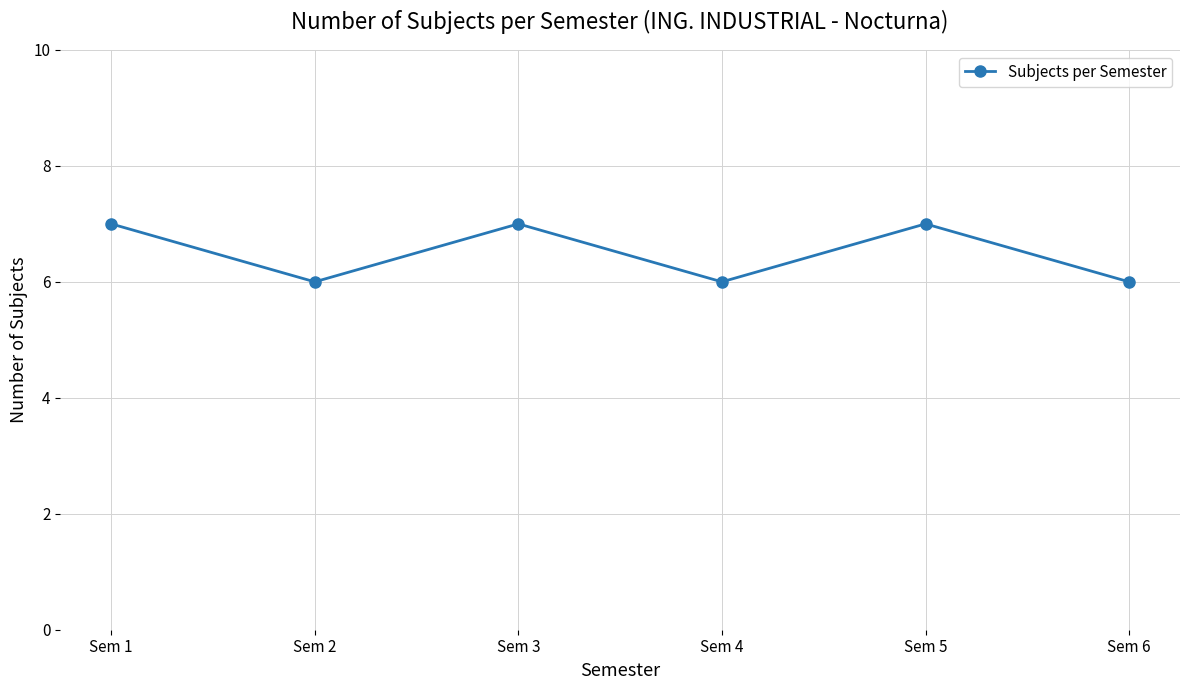

What is the greatest value displayed?

7